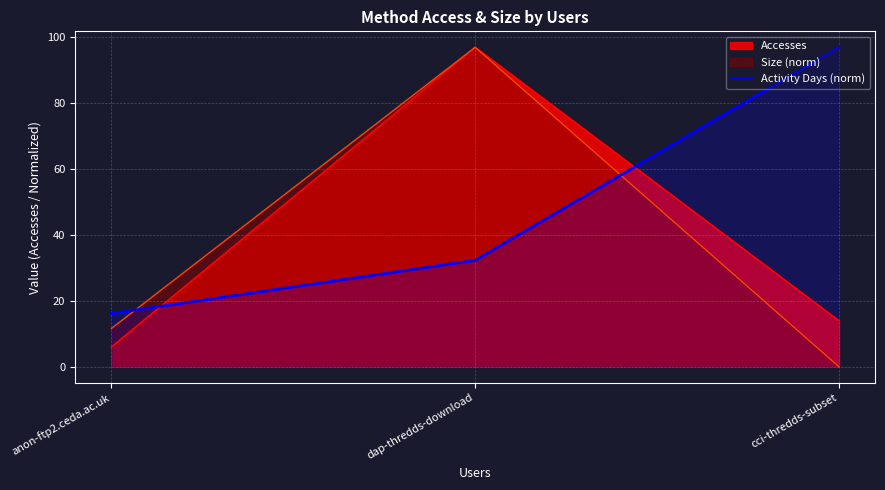

True or false: the data shows 97.0 at cci-thredds-subset.

True